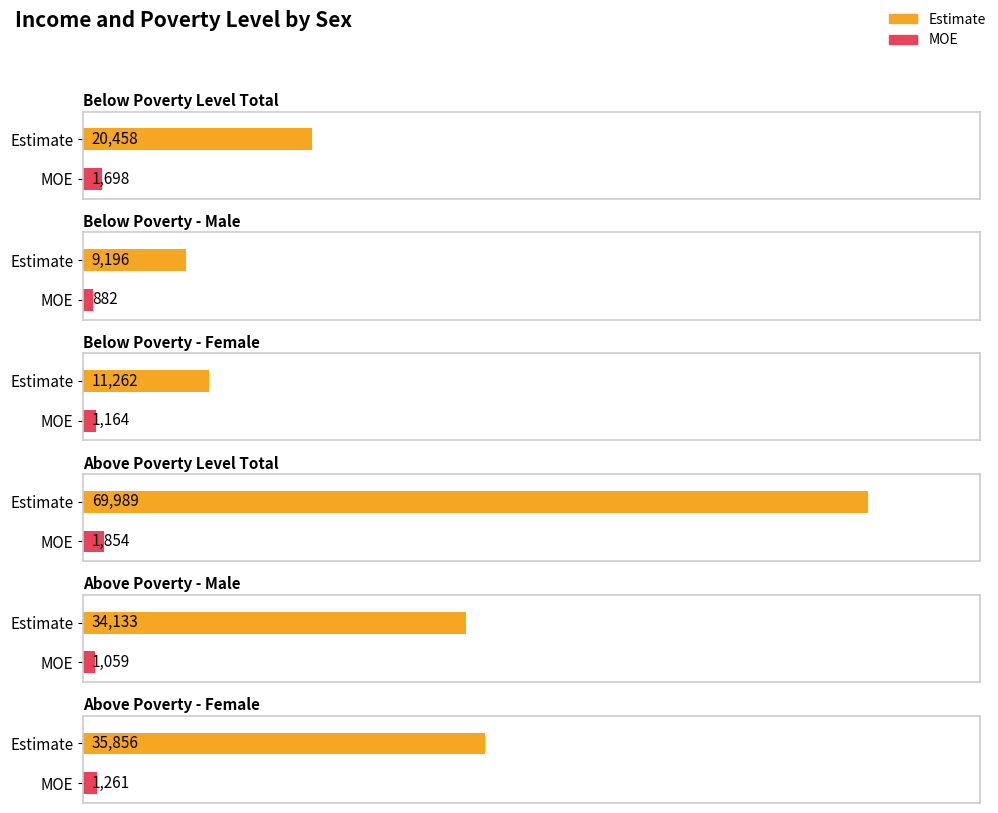

What is the highest value of the Estimate series?

69989